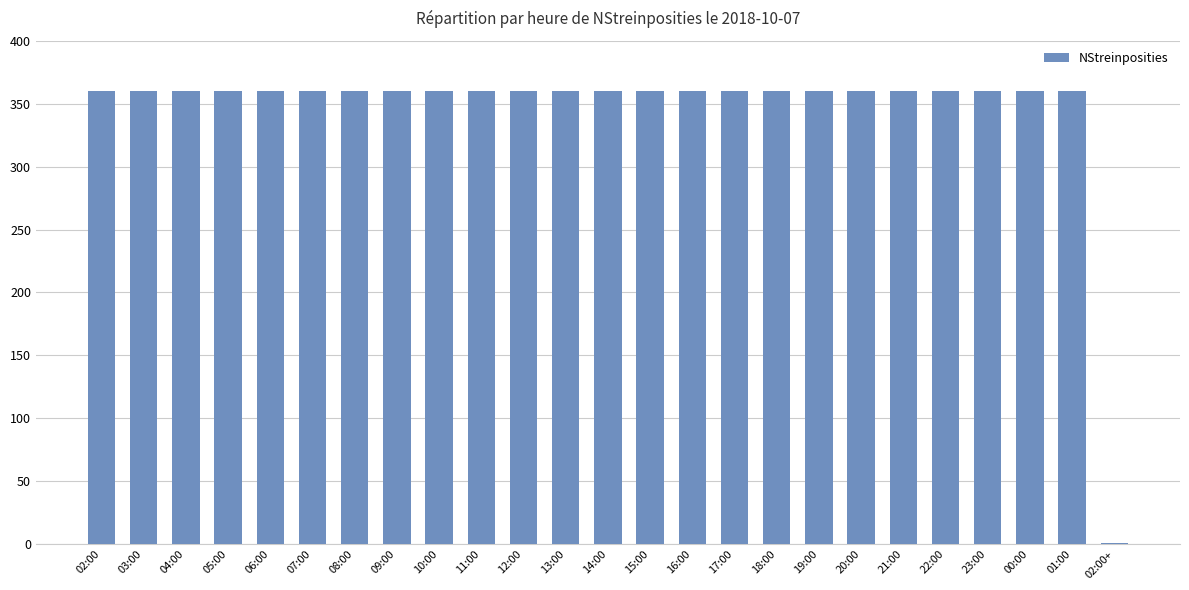

What is the maximum value shown in the chart?

360